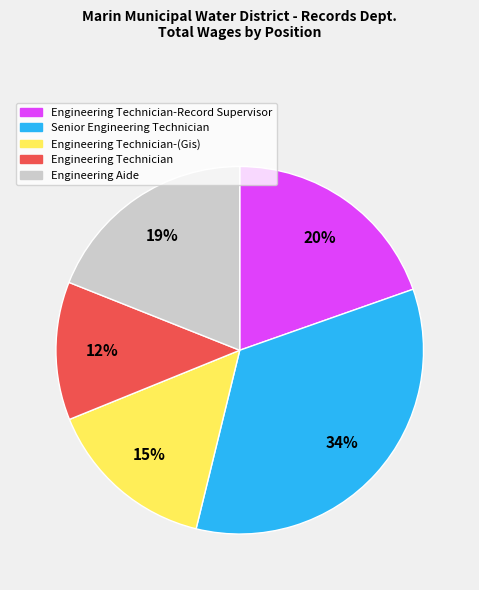

Does any single category account for the majority?

No